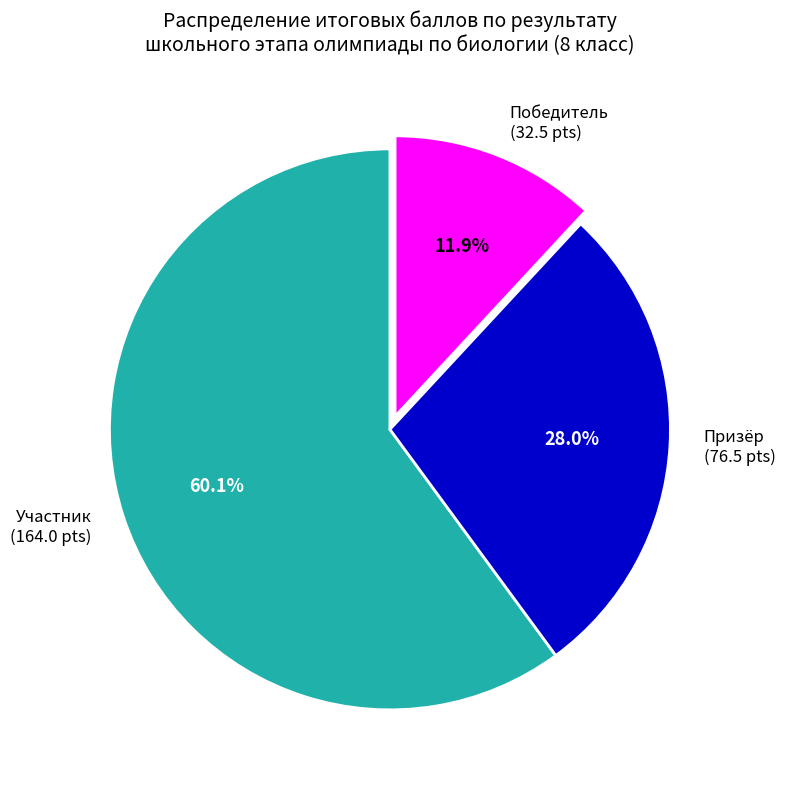

Count the number of slices in the pie.

3